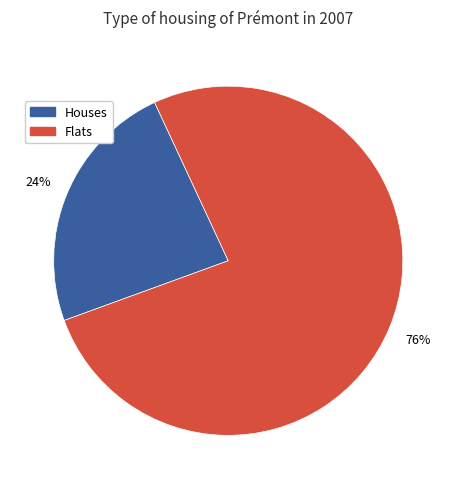

To the nearest percent, what is the average slice percentage?

50%